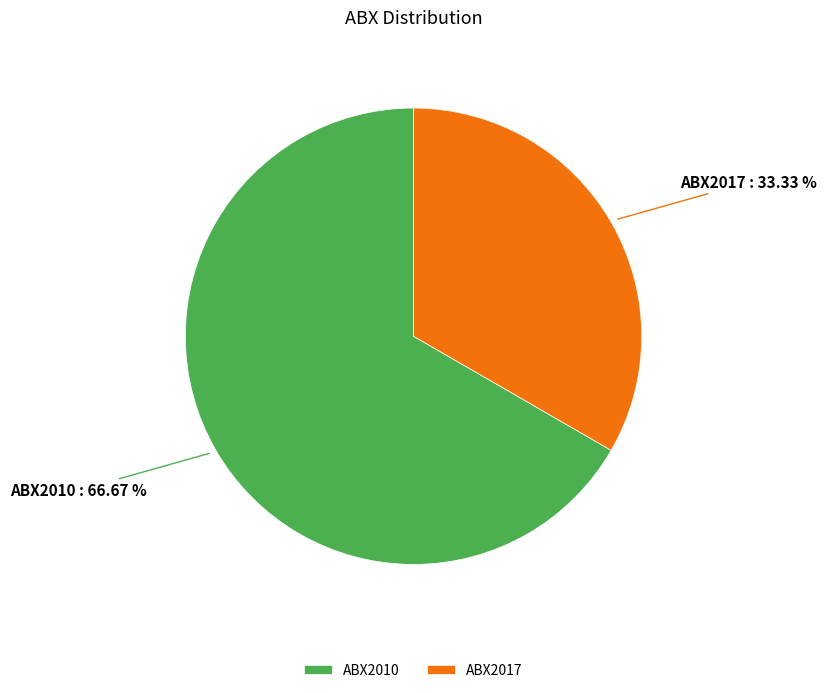

How many slices are in this pie chart?

2